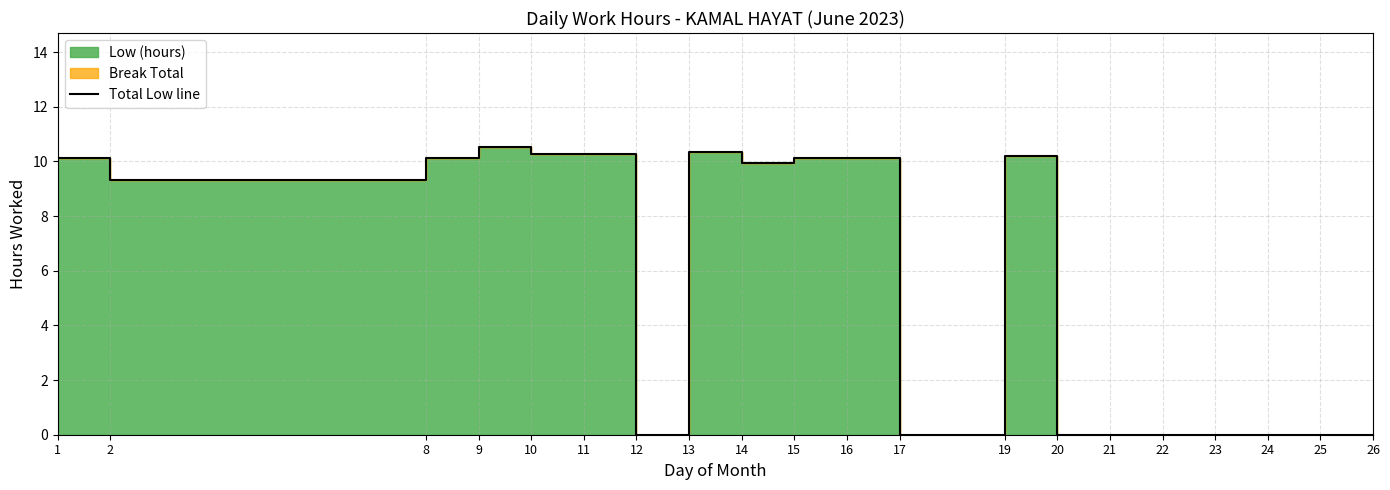

Is it true that the value at 11 is 10.3?

True